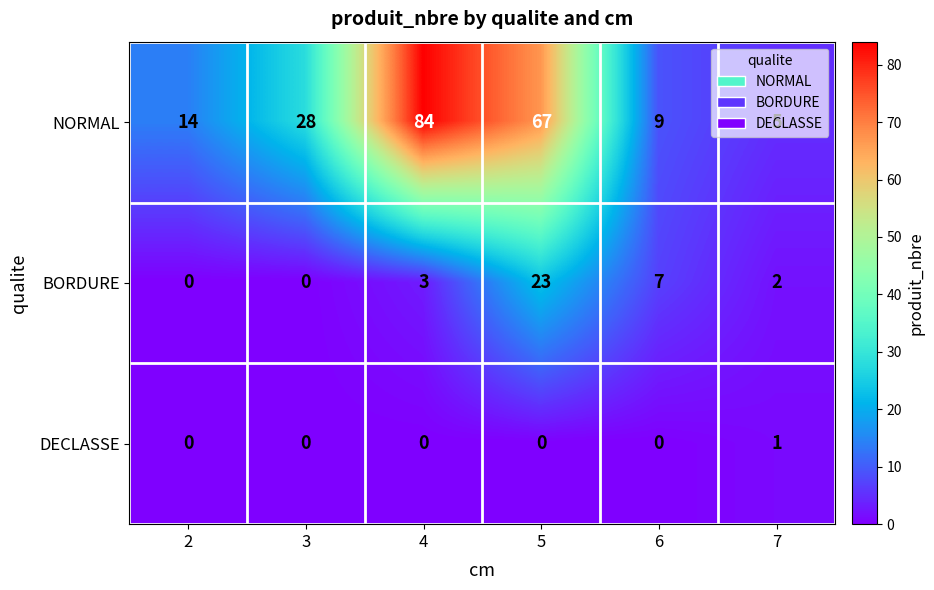

What is the difference between the highest and lowest values at 6?

9